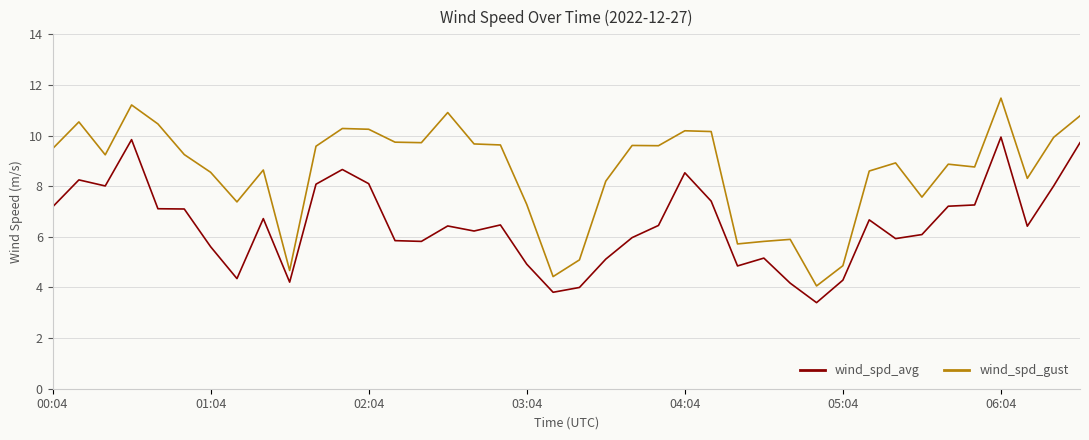

True or false: wind_spd_gust and wind_spd_avg intersect in this chart.

False